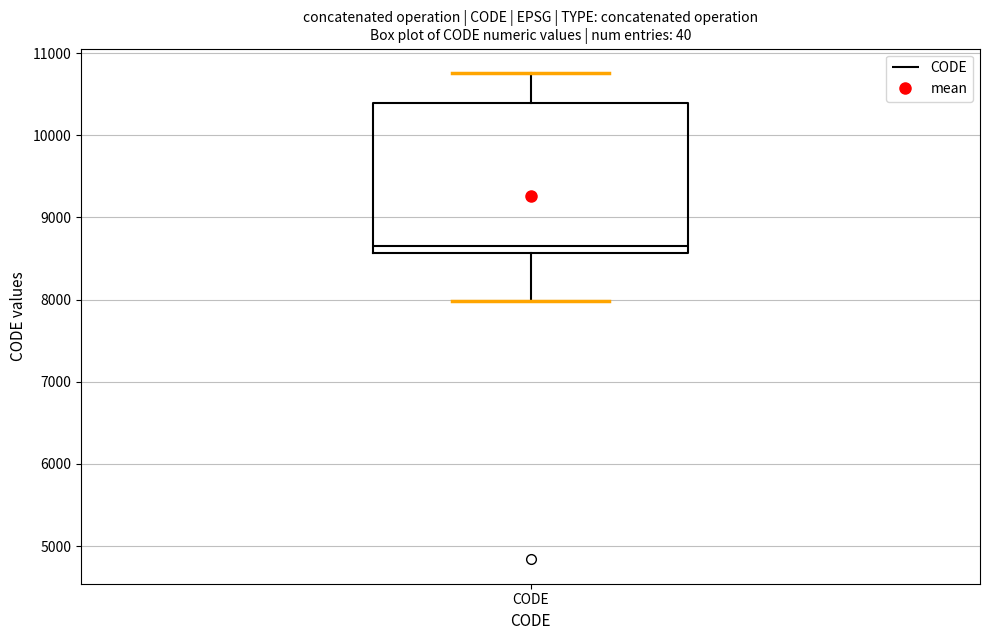

Where is the lower edge of the box for CODE on the y-axis? The values are not printed on the chart, so give them approximately, as read against the axis.

8600